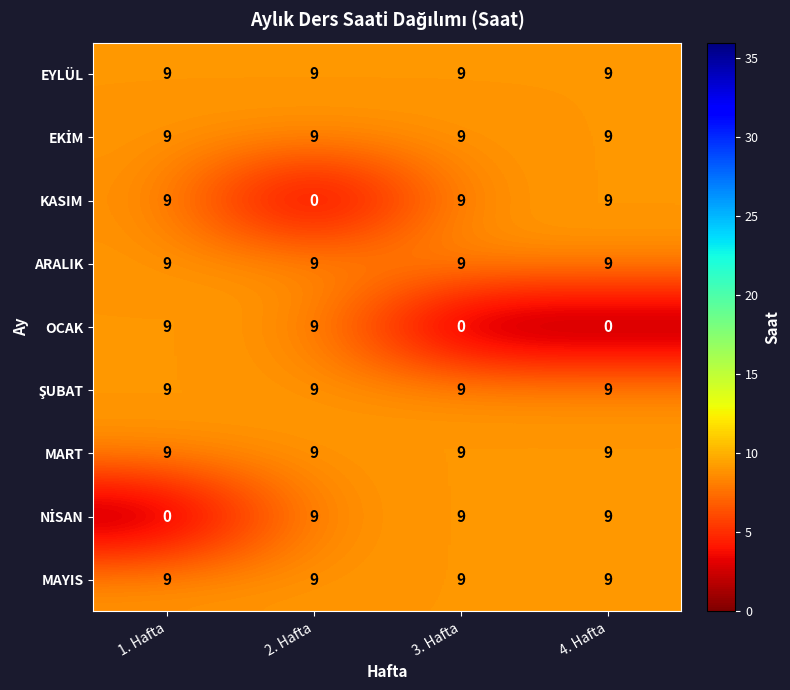

Read the ARALIK value at 3. Hafta.

9